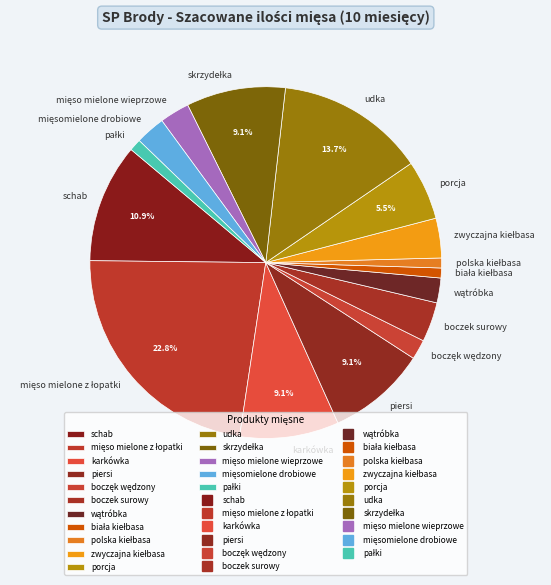

What is the ratio of the value at boczek surowy to the value at porcja?

0.7